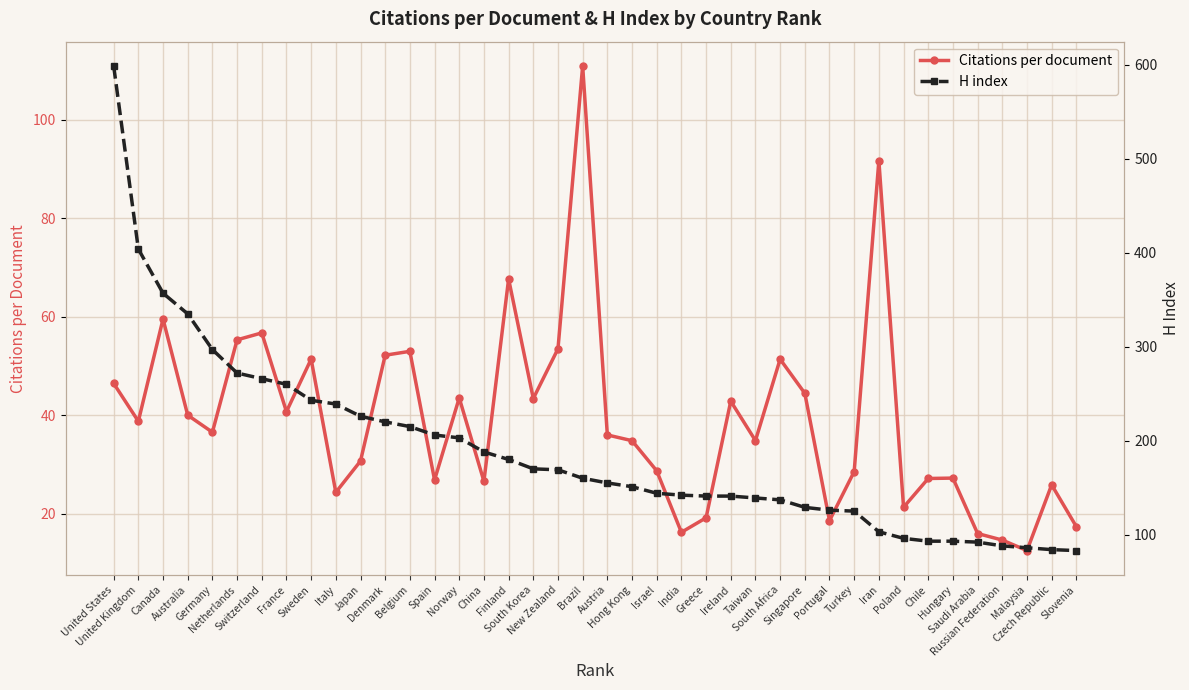

Where is the first local minimum for Citations per document?

United Kingdom